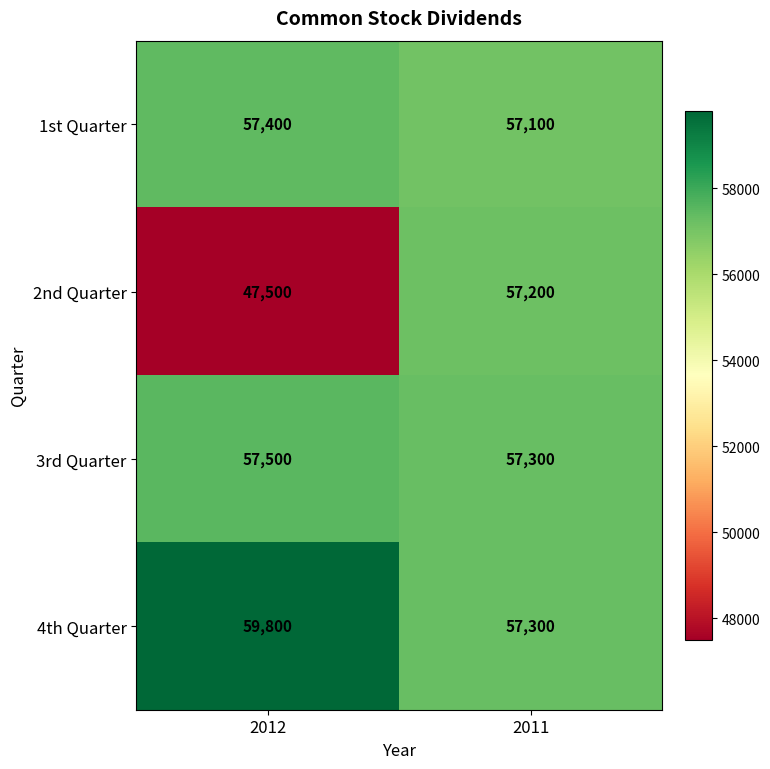

True or false: 3rd Quarter has a value of 57500 at 2012.

True